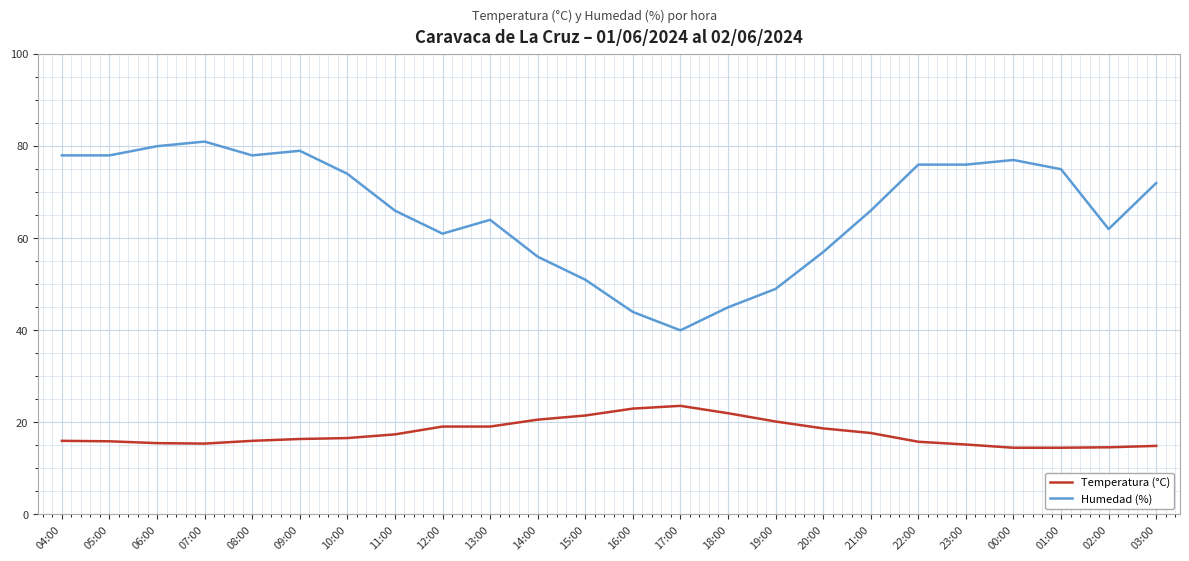

True or false: Humedad (%) and Temperatura (°C) cross at least once.

False